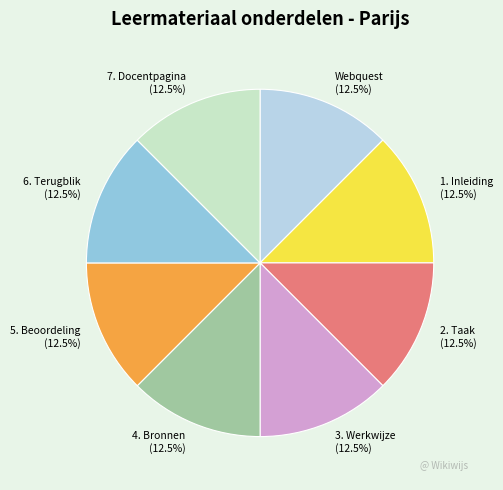

Do 4. Bronnen and 3. Werkwijze together represent more than half of the pie?

No